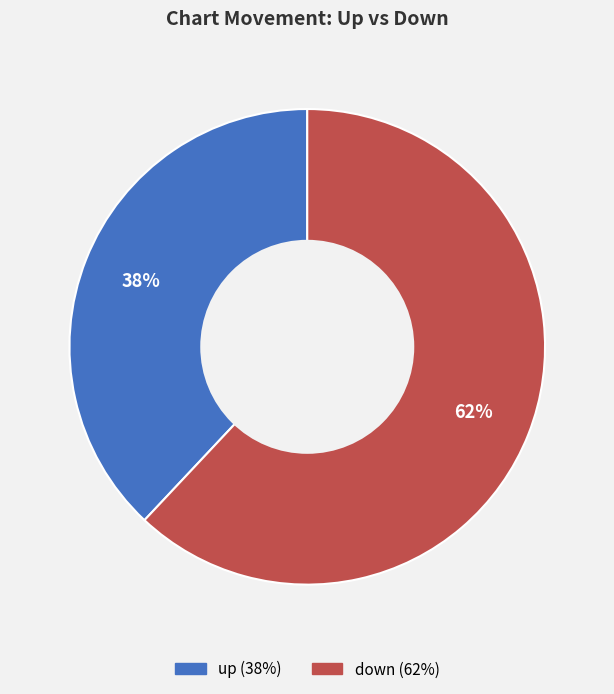

Does up represent more than half of the total?

No